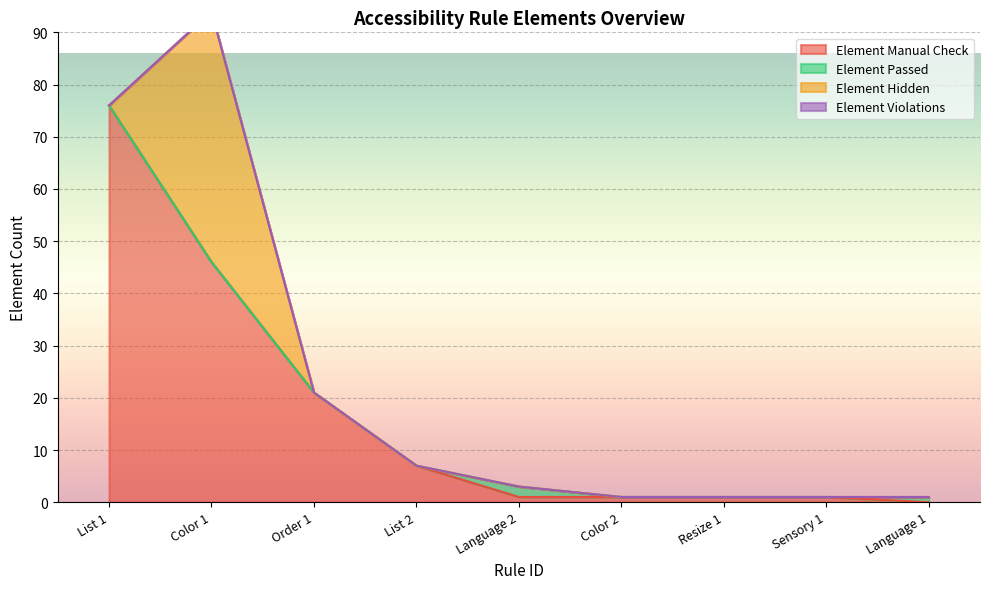

What is the sum of the Element Passed values at Resize 1 and Language 2?

2